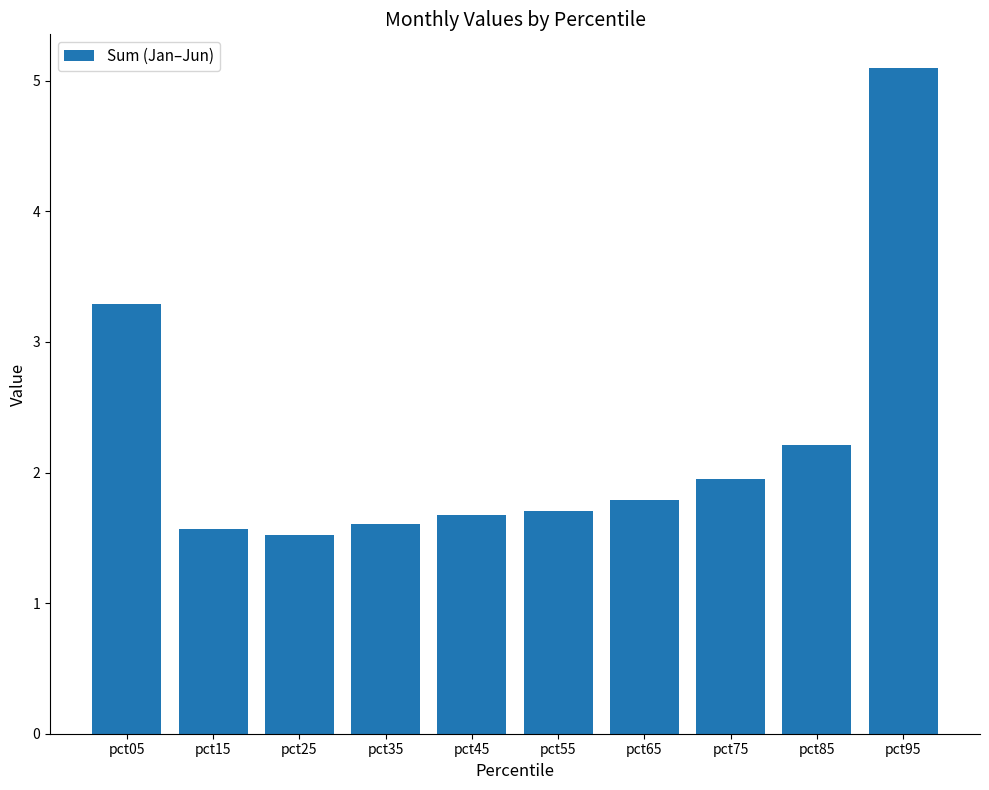

Between pct75 and pct55, which is larger?

pct75